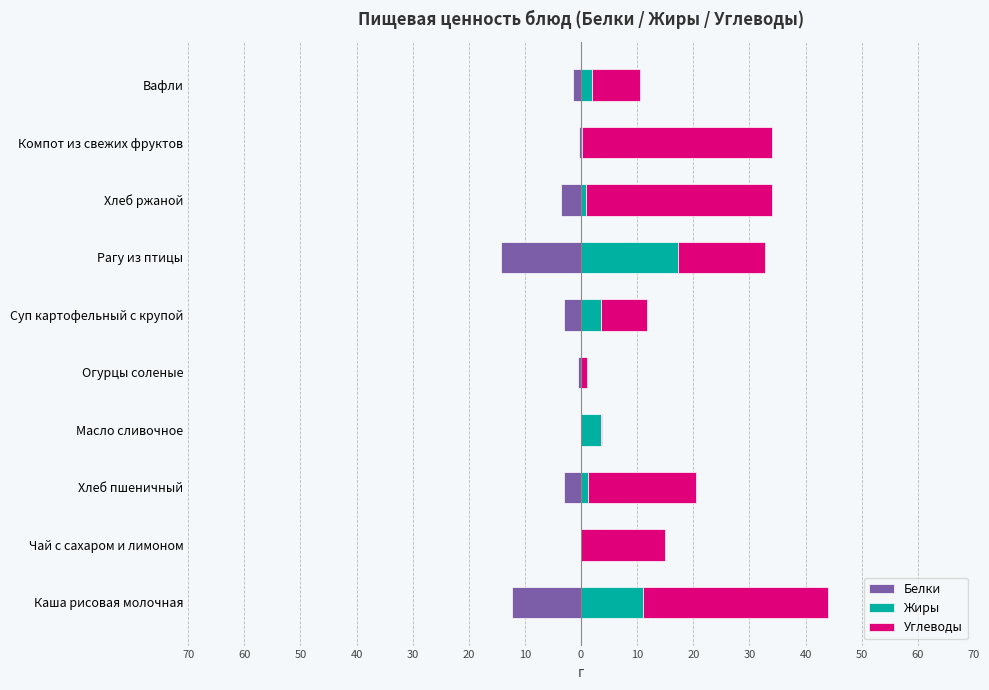

What is the smallest value displayed?

-14.2